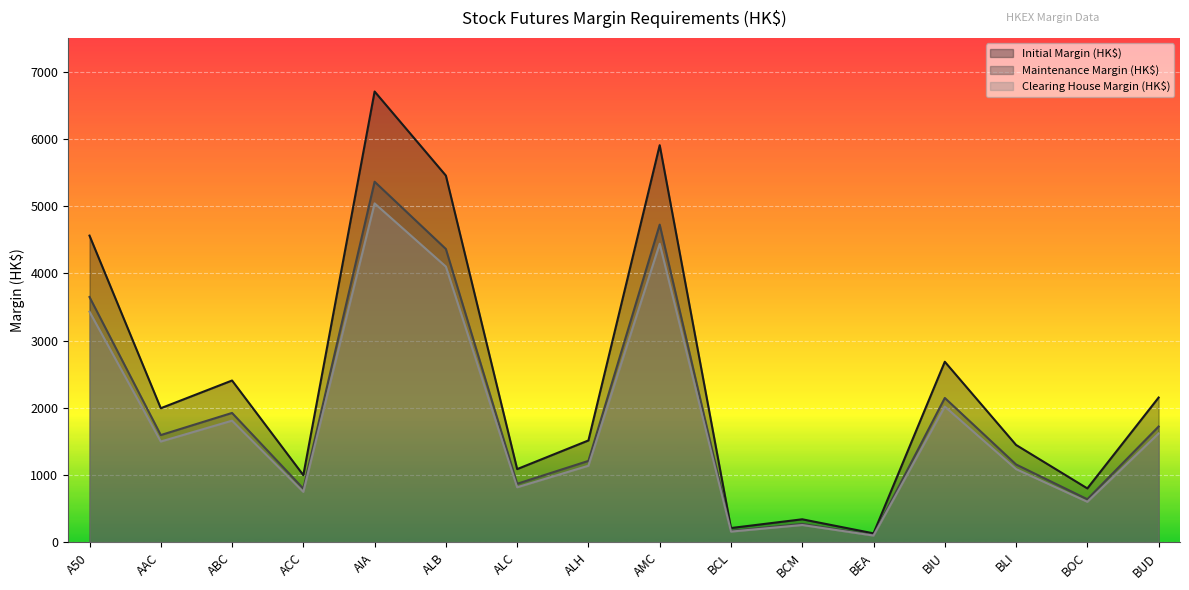

At which category does Initial Margin (HK$) reach its first local peak?

ABC